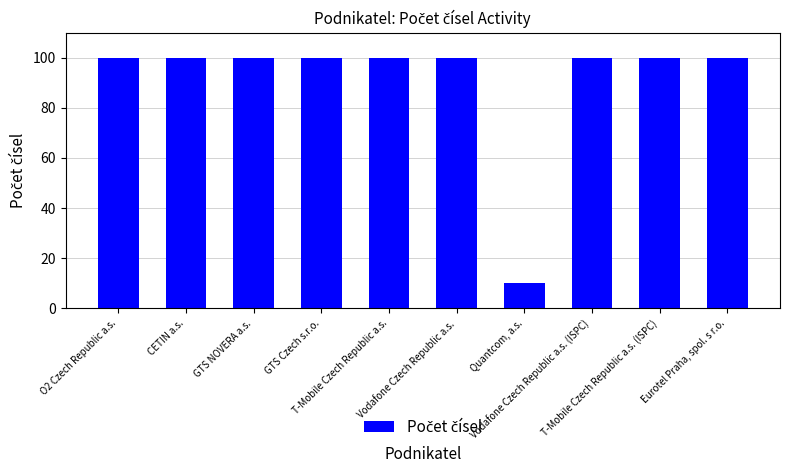

Which category has the lowest value across all series?

Quantcom, a.s.